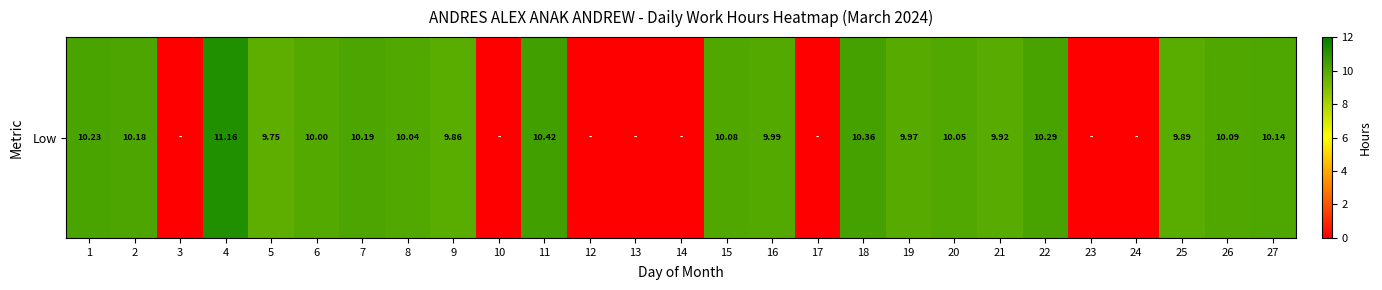

The chart shows a value of 3.5 at 18. True or false?

False